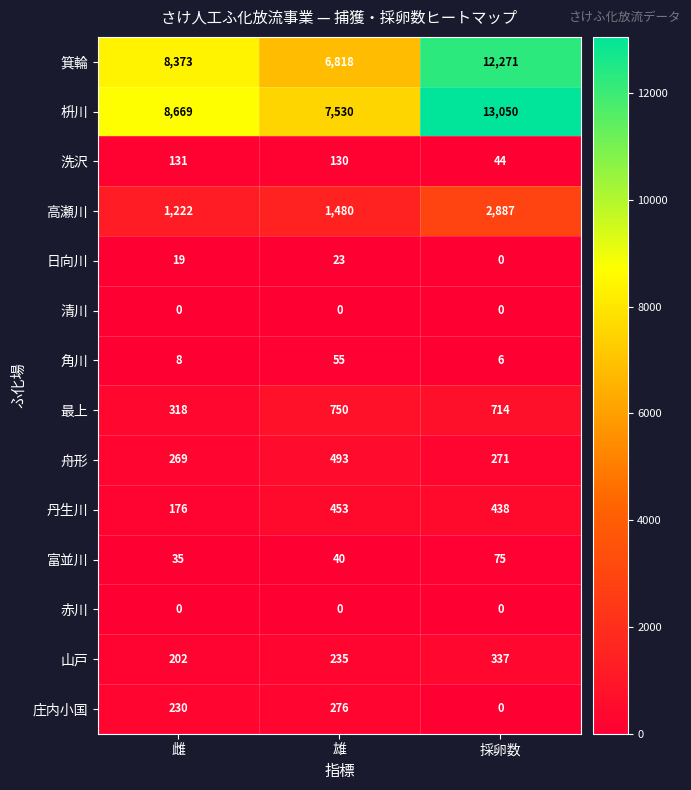

Count the 高瀬川 values in the range 1222 to 2887.

3